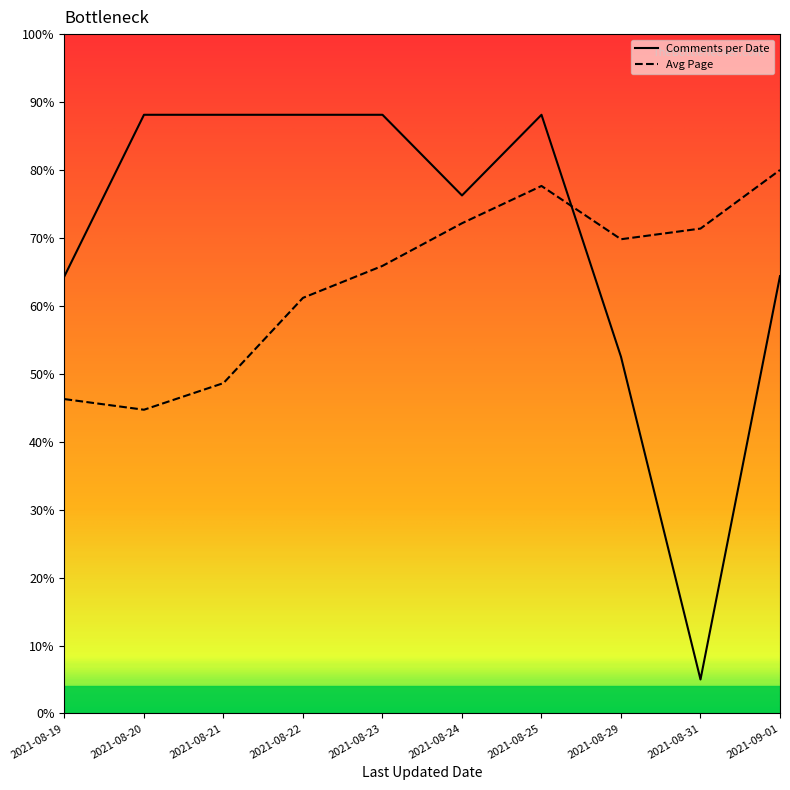

Read the Avg Page value at 2021-08-23.

65.9